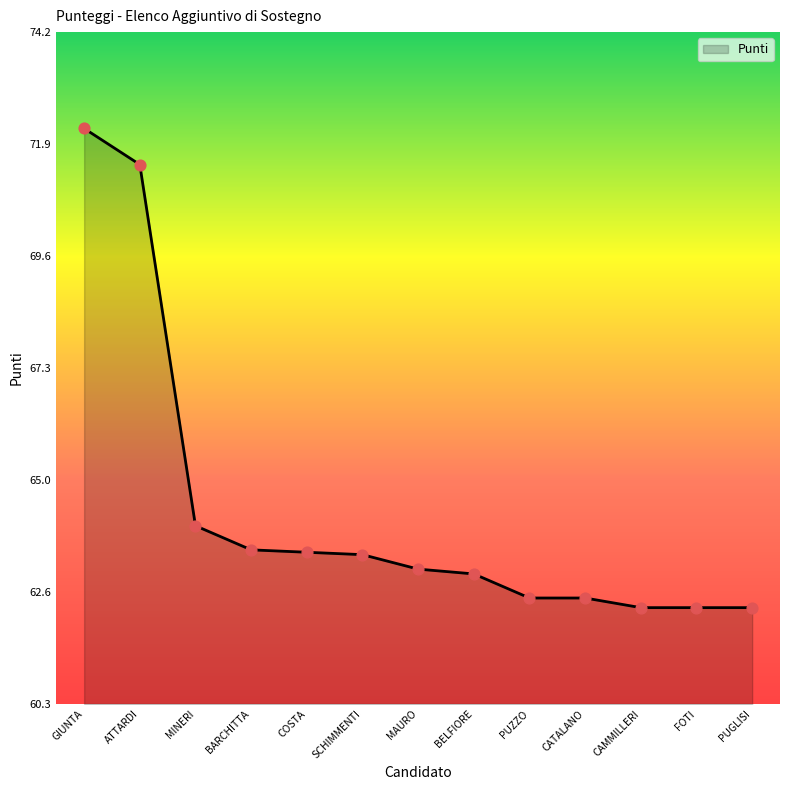

Between BARCHITTA and PUZZO, which is larger?

BARCHITTA